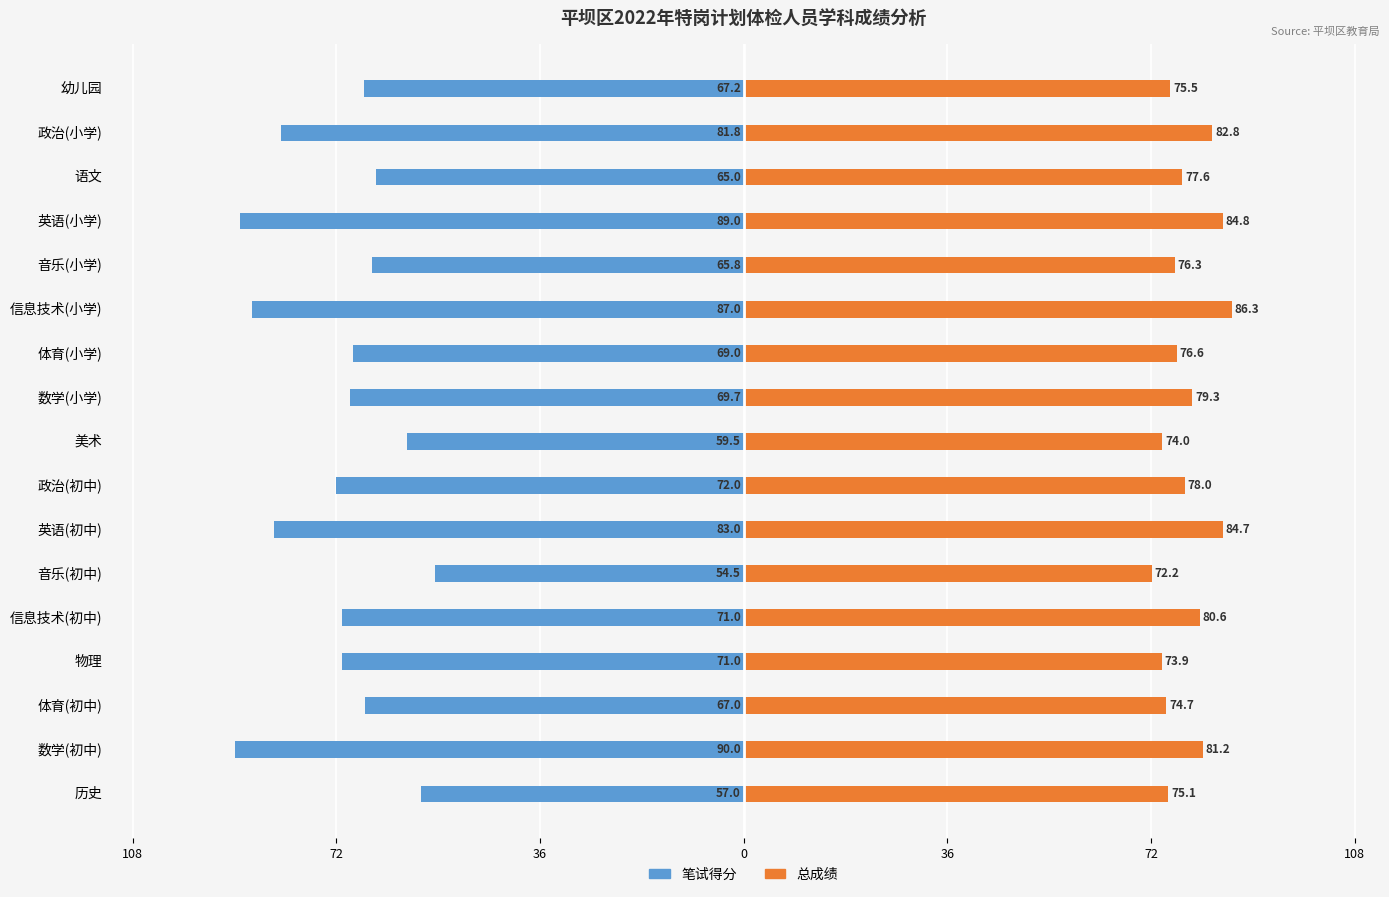

Which series changed the most between 音乐(初中) and 政治(初中)?

笔试得分